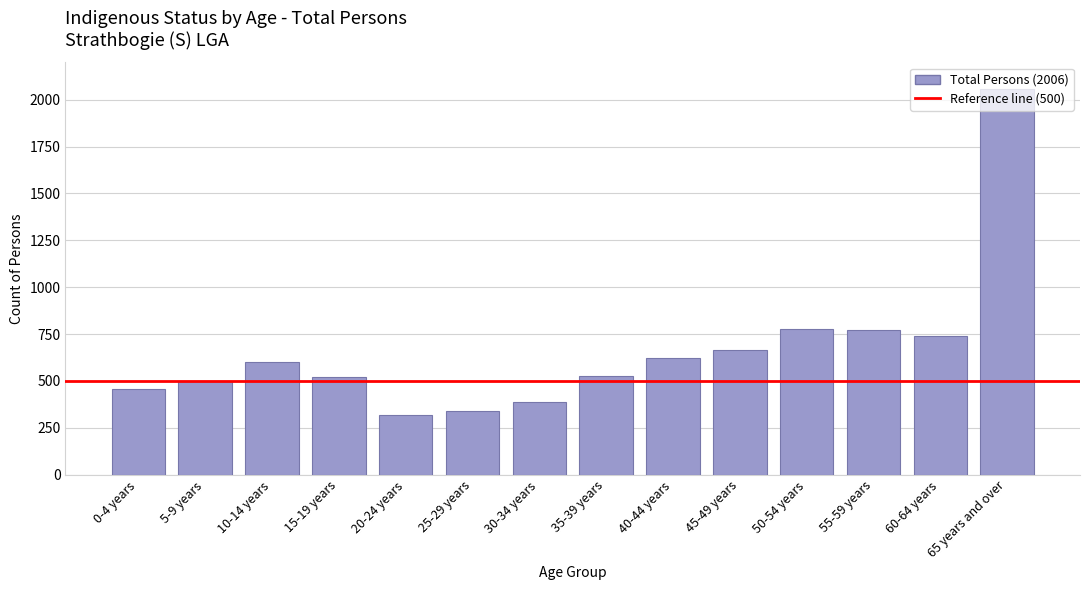

What is the value of the 14th bar from the left?

2057